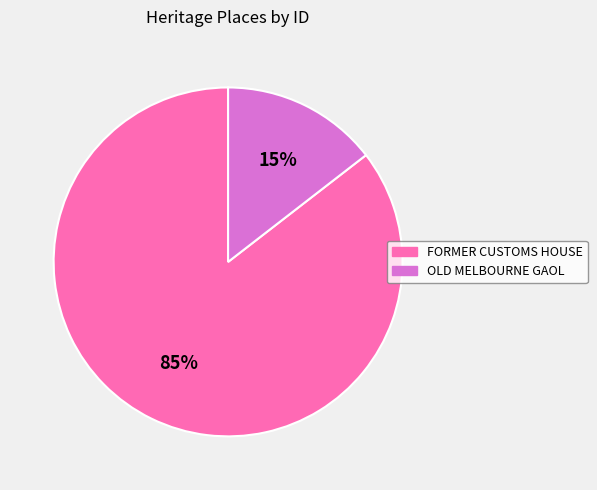

To the nearest percent, what percentage of the pie is FORMER CUSTOMS HOUSE?

85%